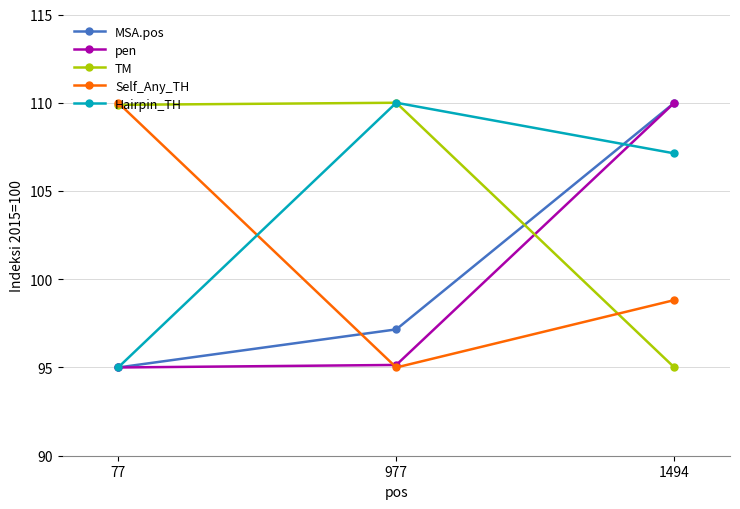

Reading right to left, list all the values displayed in this chart.

MSA.pos: 110.0	97.2	95.0
pen: 110.0	95.1	95.0
TM: 95.0	110.0	109.9
Self_Any_TH: 98.8	95.0	110.0
Hairpin_TH: 107.1	110.0	95.0